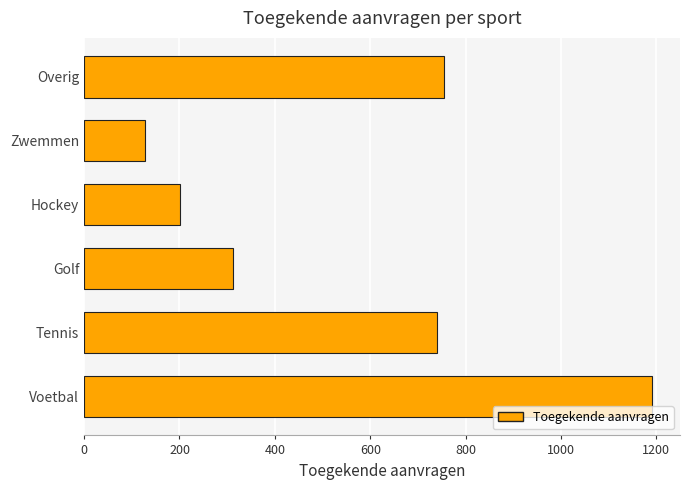

List the labels in order of value, largest first.

Voetbal, Overig, Tennis, Golf, Hockey, Zwemmen